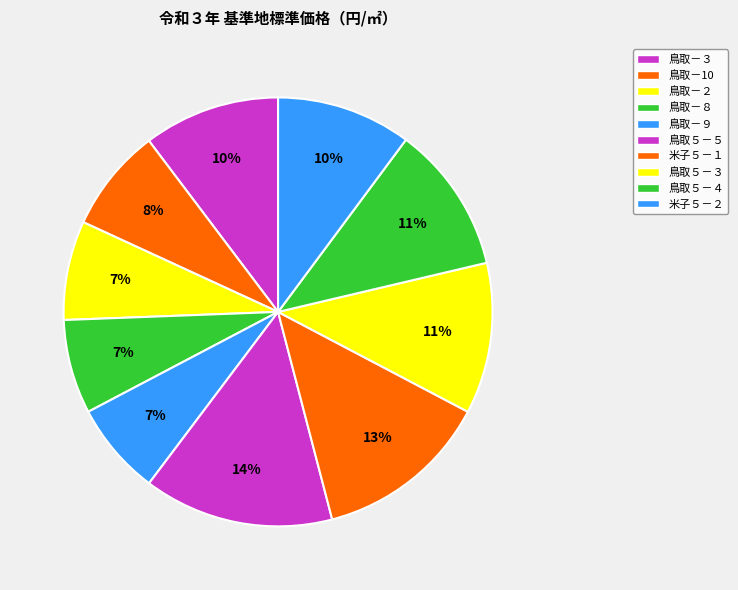

Which category has the biggest portion of the pie?

鳥取５－５